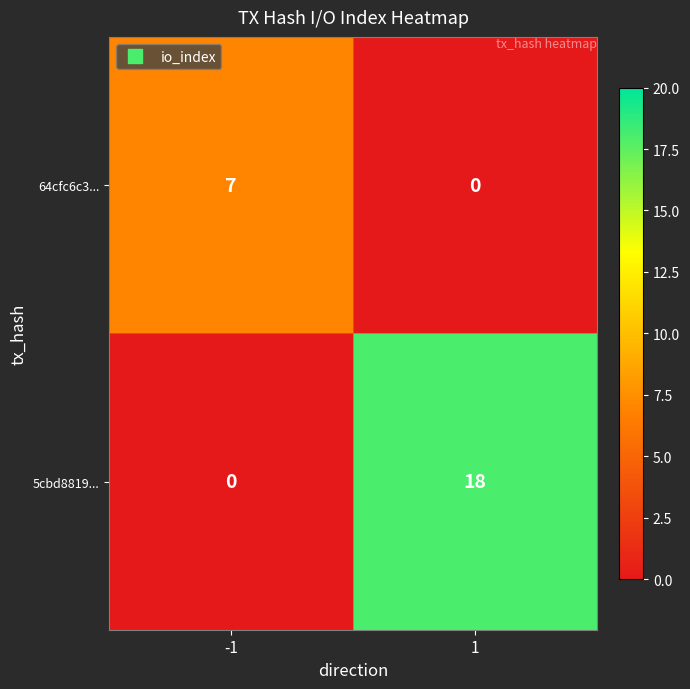

Reading left to right, list all the values displayed in this chart.

64cfc6c3...: 7	0
5cbd8819...: 0	18